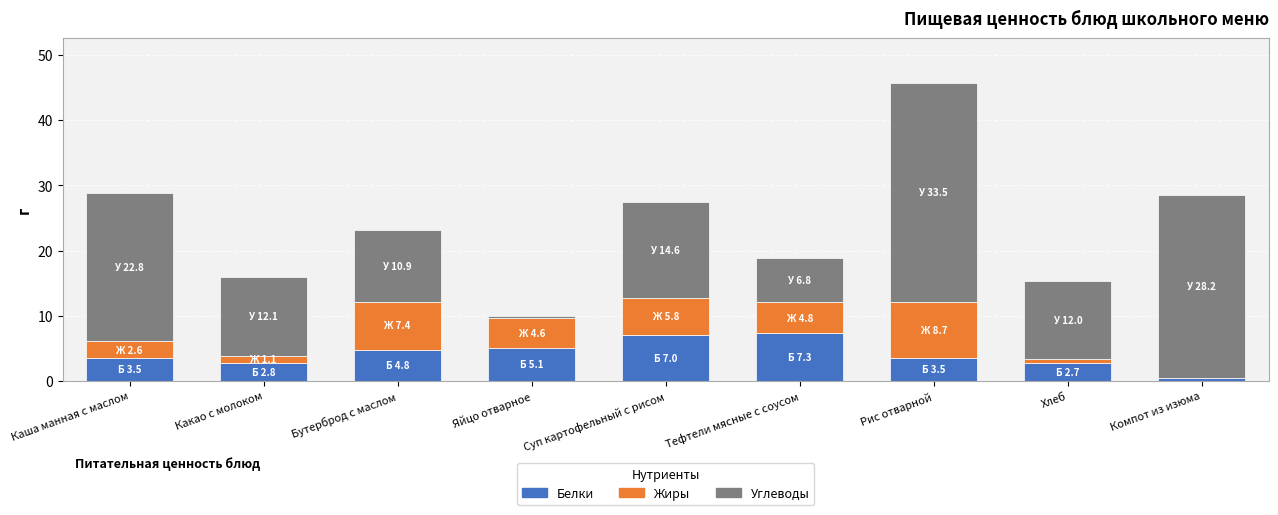

What is the approximate value of Белки at Рис отварной?

3.5